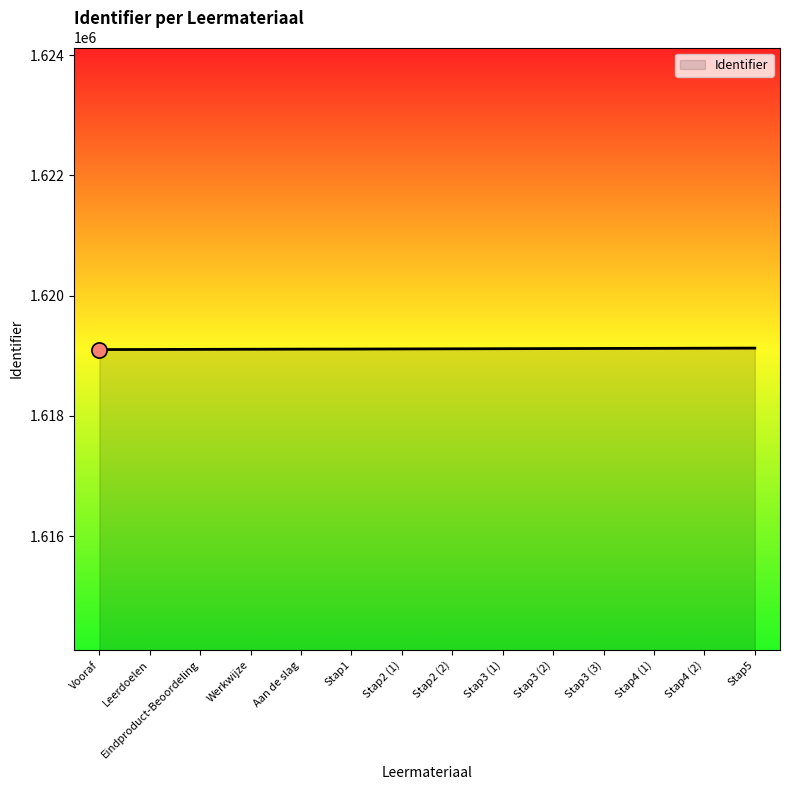

What is the change in value from Stap2 (1) to Stap3 (1)?

+4